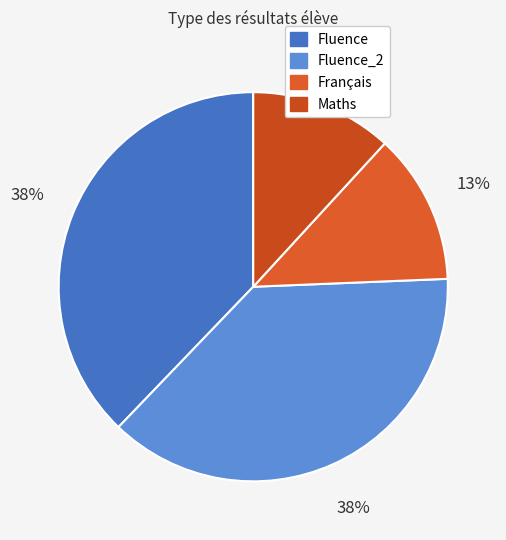

To the nearest percent, what is the combined percentage of Maths and Fluence_2?

50%